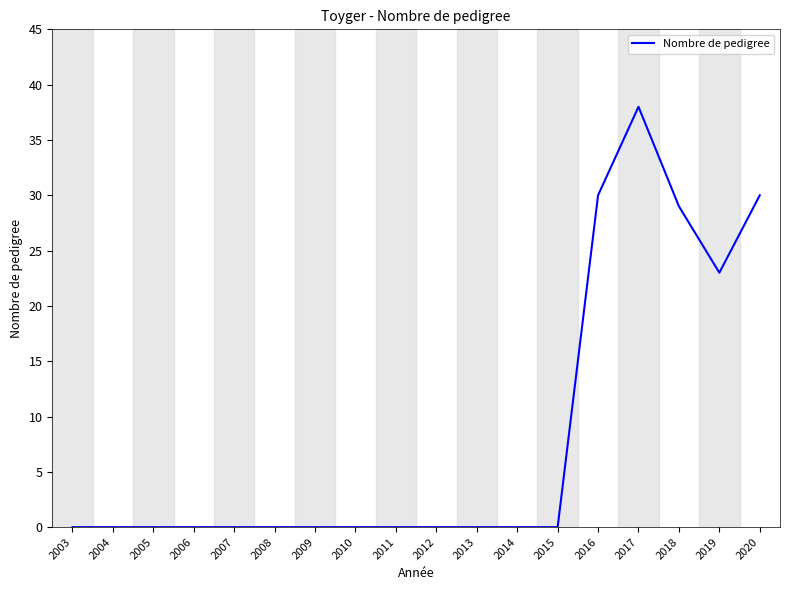

Reading left to right, list all the values displayed in this chart.

0	0	0	0	0	0	0	0	0	0	0	0	0	30	38	29	23	30